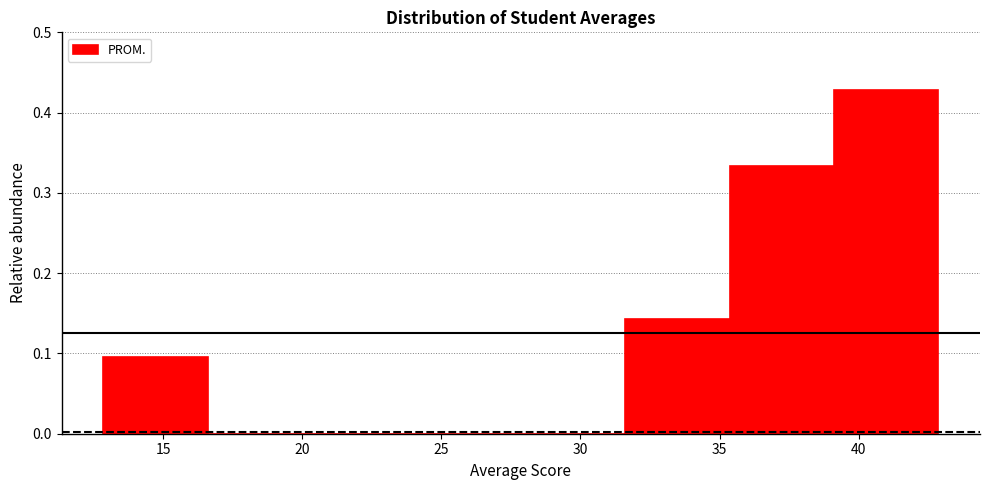

Reading left to right, transcribe this chart: for each bar, give the range it covers on the x-axis and its height. Neither the bar edges nor the heights are printed on the chart, so give them approximately, as read against the axes.

13.0 to 16.5: 0.10
16.5 to 20.5: 0
20.5 to 24.0: 0
24.0 to 28.0: 0
28.0 to 31.5: 0
31.5 to 35.5: 0.14
35.5 to 39.0: 0.33
39.0 to 43.0: 0.43